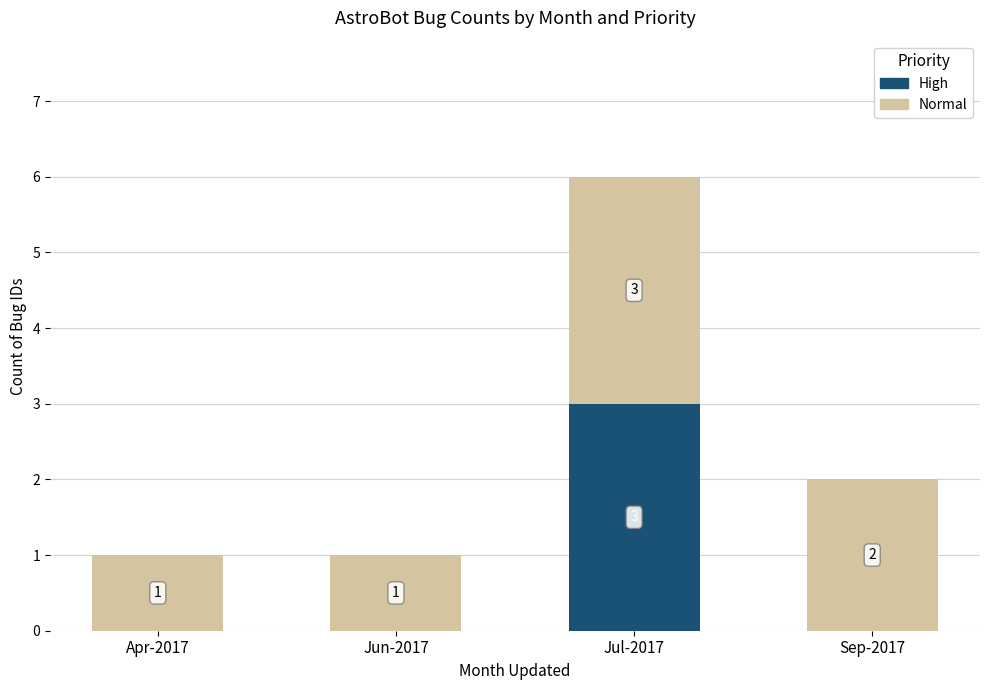

What is the total value across all series at Jul-2017?

6